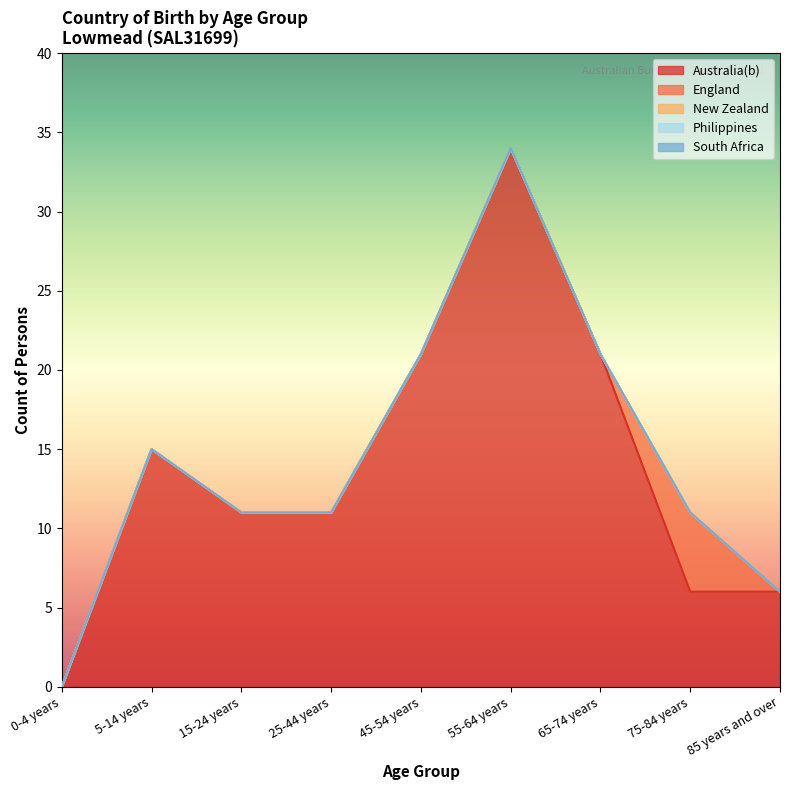

True or false: Philippines and England intersect in this chart.

False